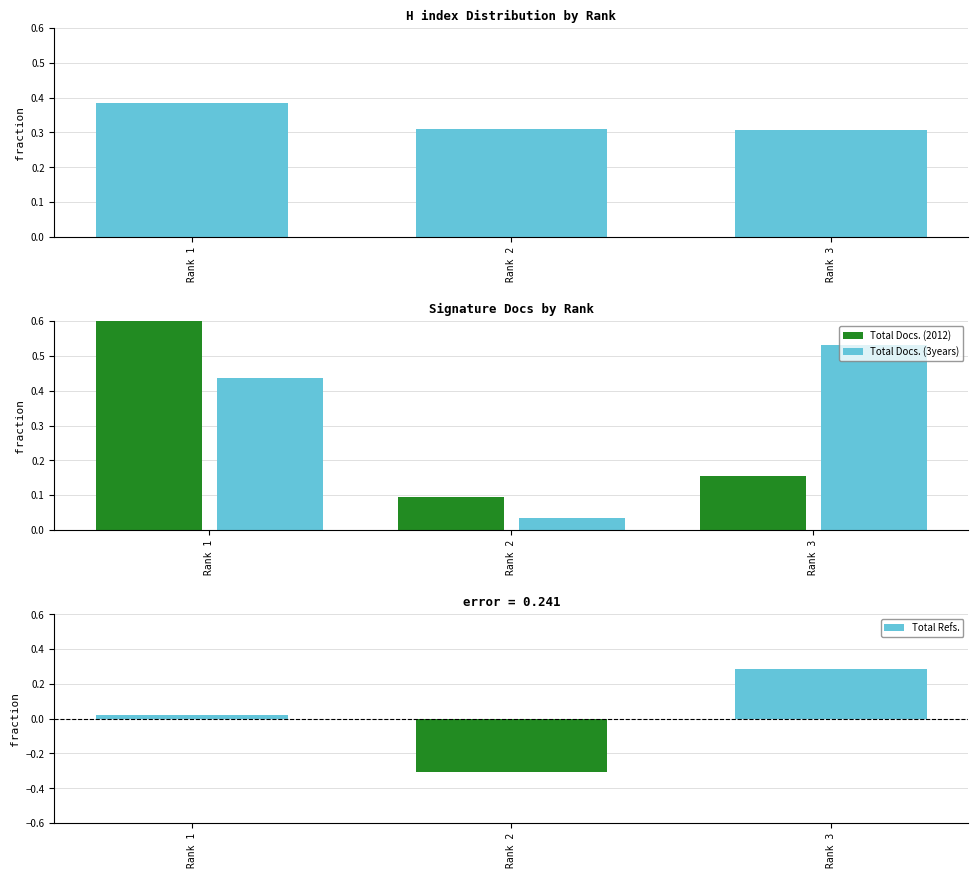

Which has a higher value, Rank 2 or Rank 1?

Rank 1